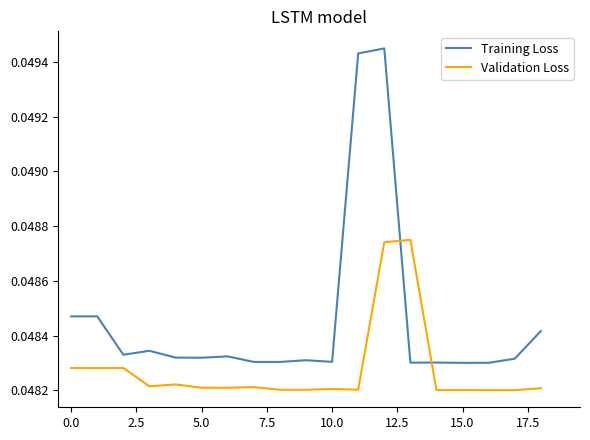

What is the sum of all Training Loss values?

0.9